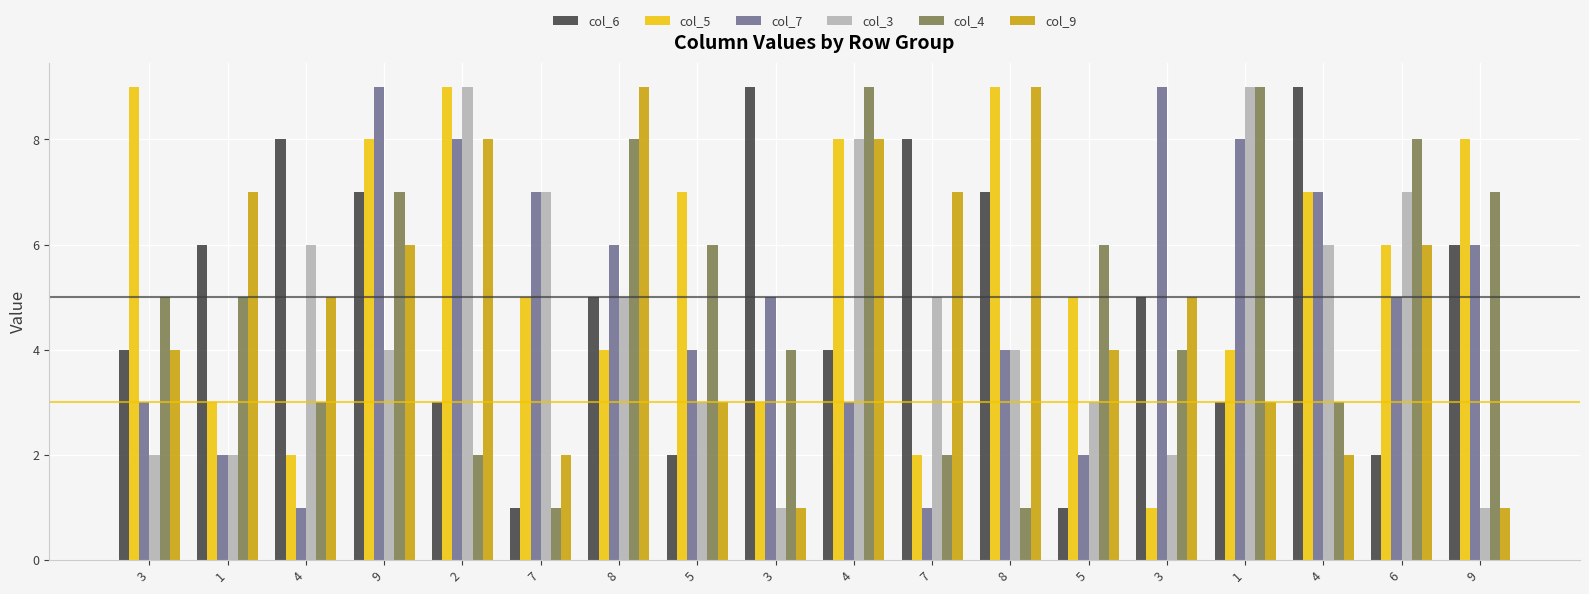

Where does the col_9 series first go above 5?

1